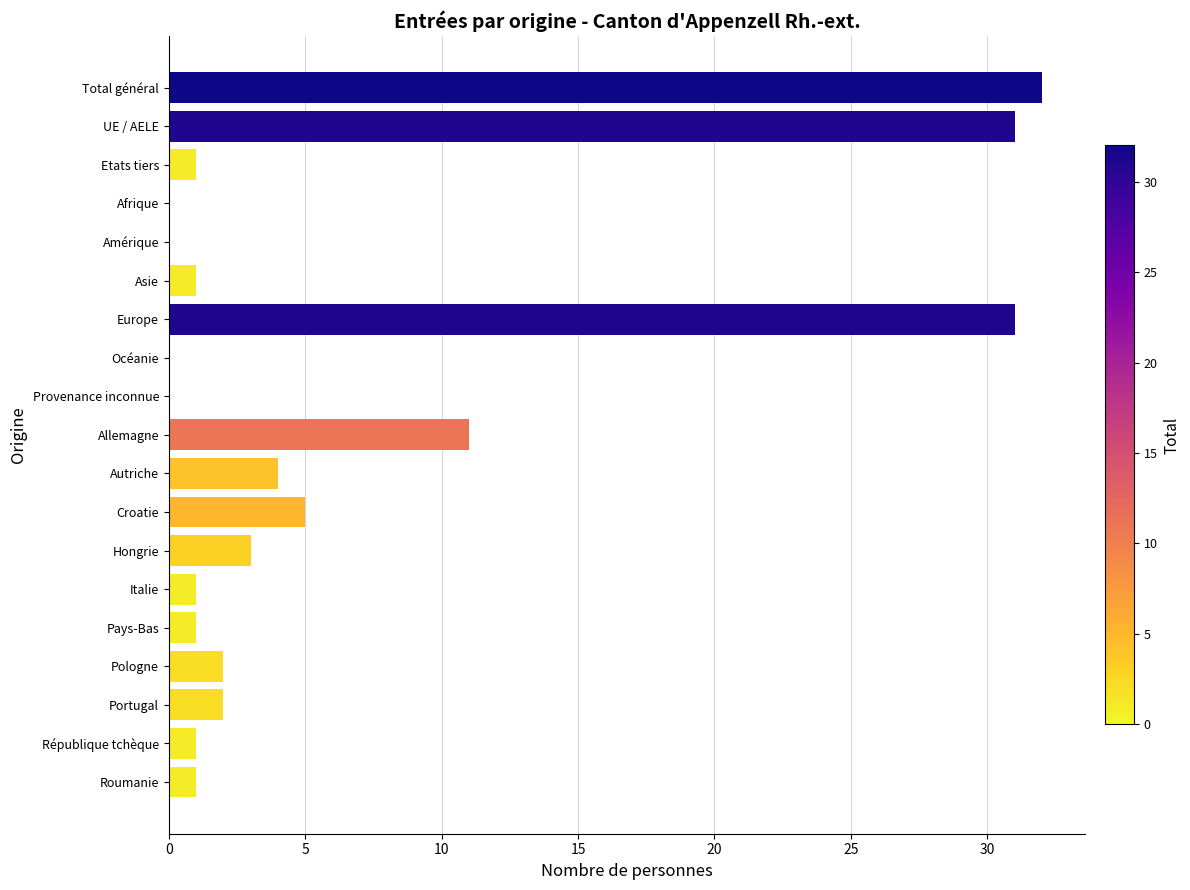

Are the bars horizontal?

Yes